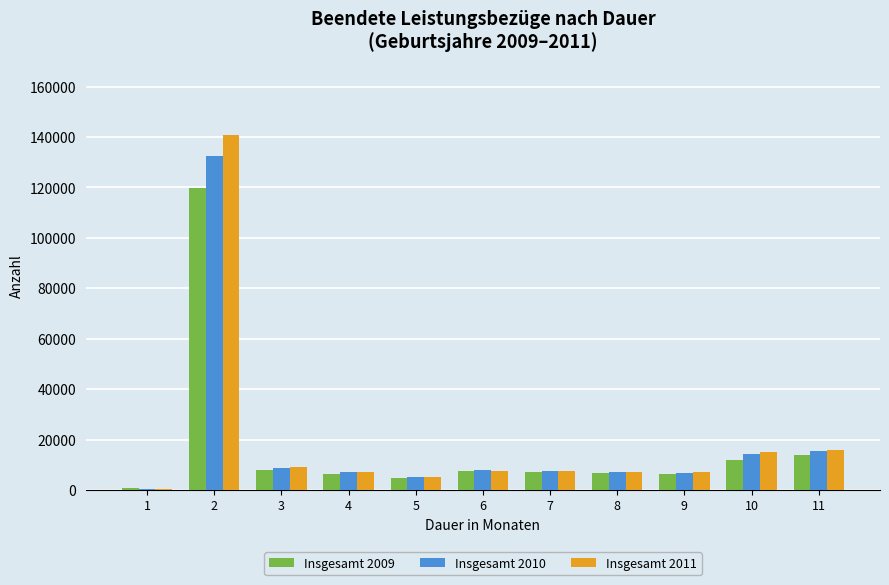

Which category has the highest value in the Insgesamt 2010 series?

2